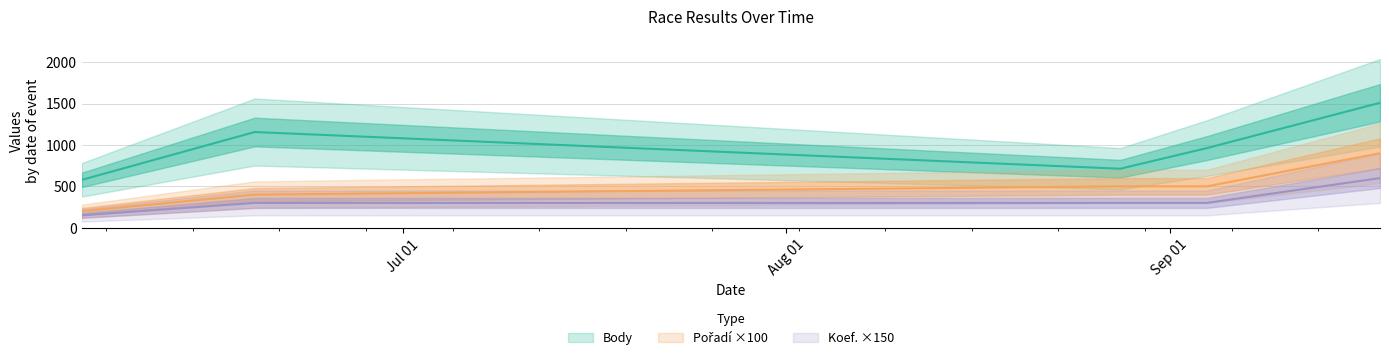

The Pořadí series shows 1522 at 2021-09-18. True or false?

False